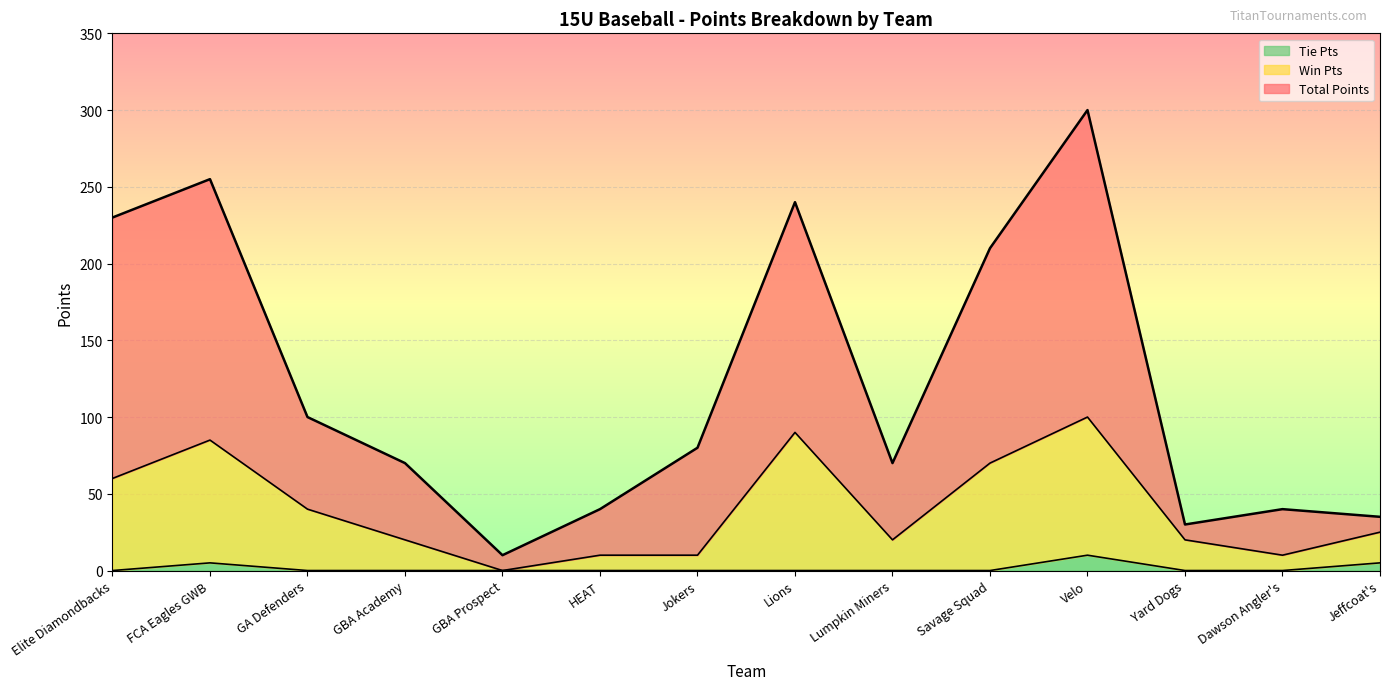

What is the sum of the Win Pts values at Jeffcoat's and HEAT?

35